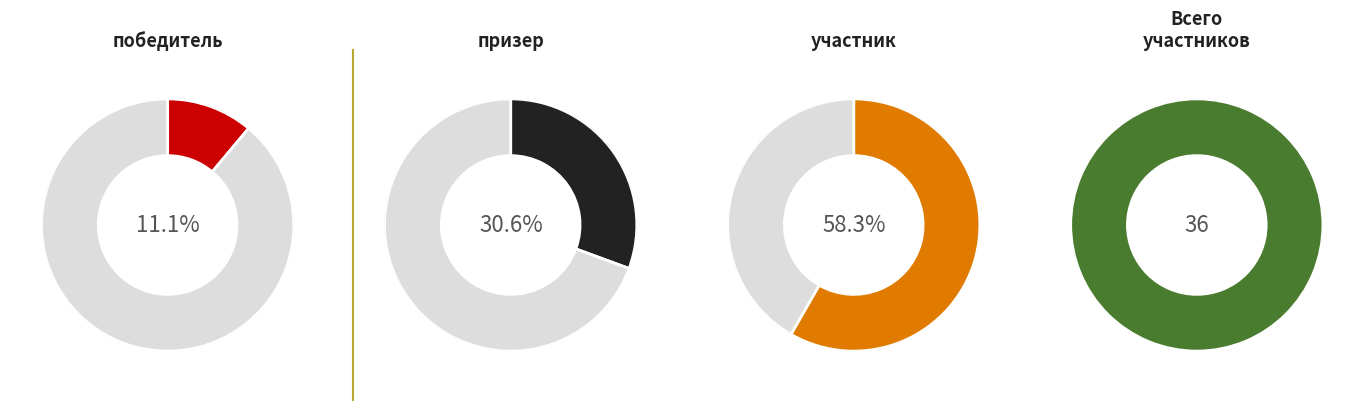

To the nearest percent, what is the average slice percentage?

33%